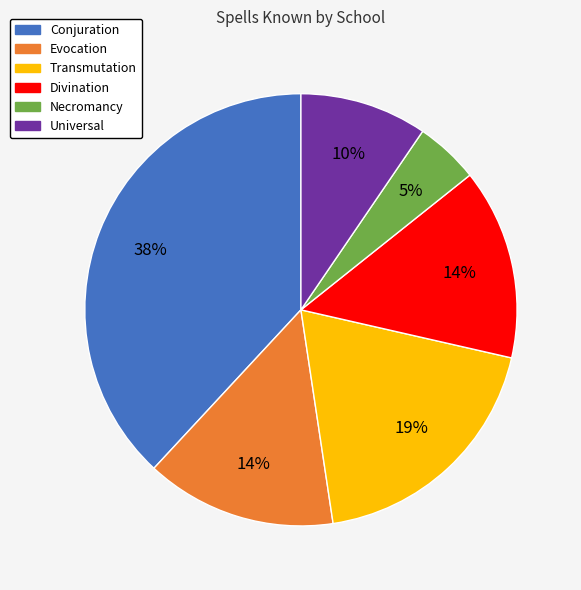

Which slice is the smallest?

Necromancy